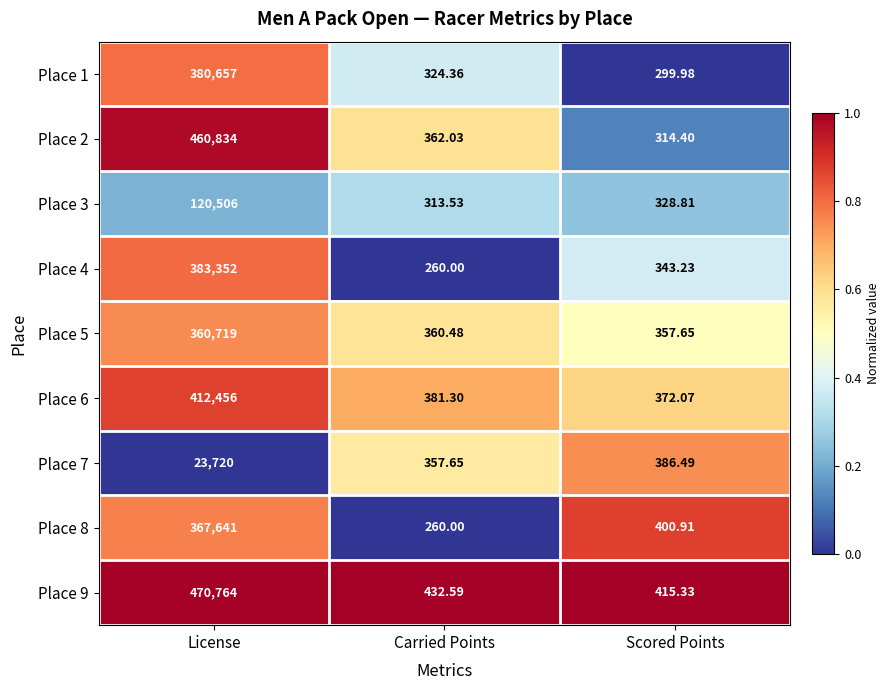

Which label corresponds to the smallest value in the chart?

Carried Points